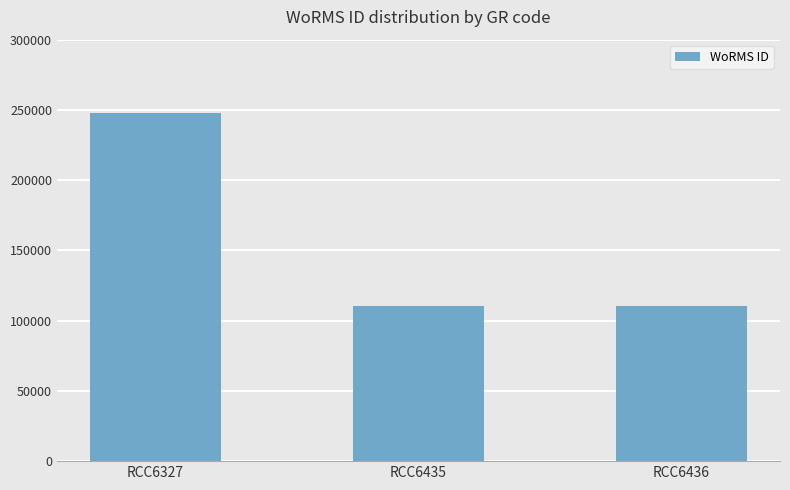

Reading left to right, transcribe all the data shown in this chart.

RCC6327=248121	RCC6435=110652	RCC6436=110652